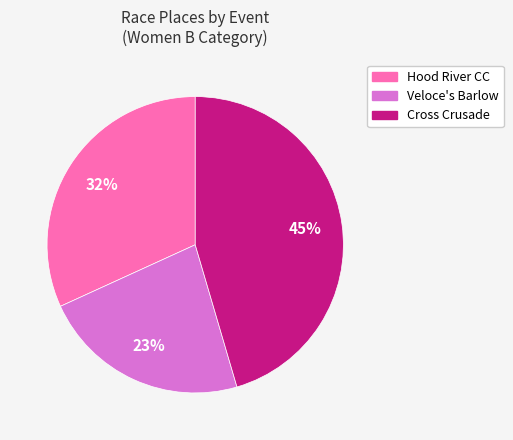

Is there any slice that represents more than half of the pie?

No